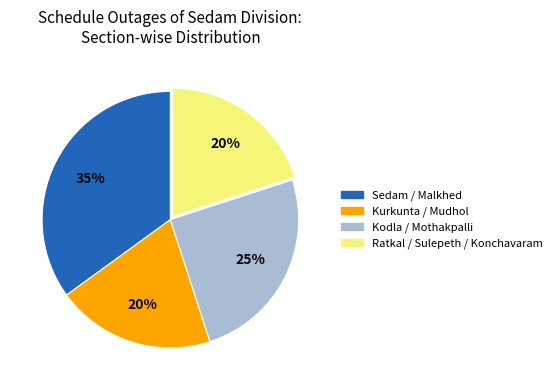

To the nearest percent, what portion does Kodla / Mothakpalli represent?

25%